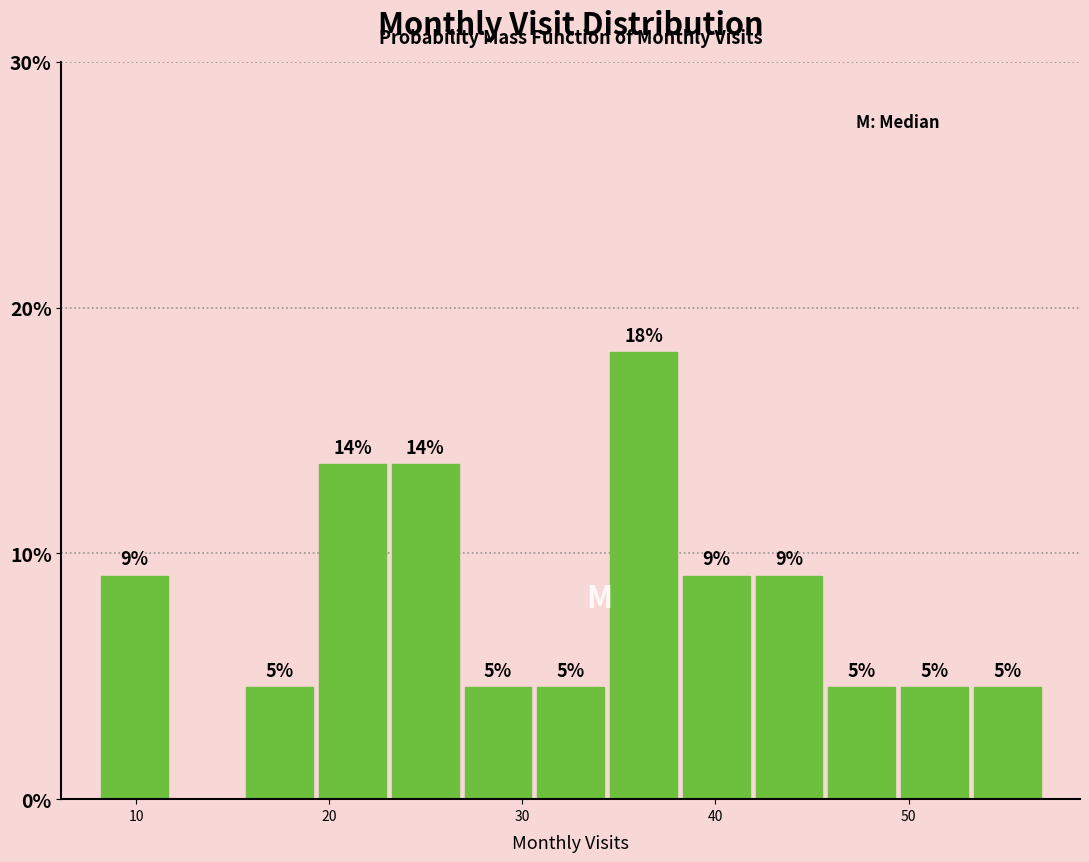

Read against the x-axis, roughly where is the centre of the tallest bar?

36